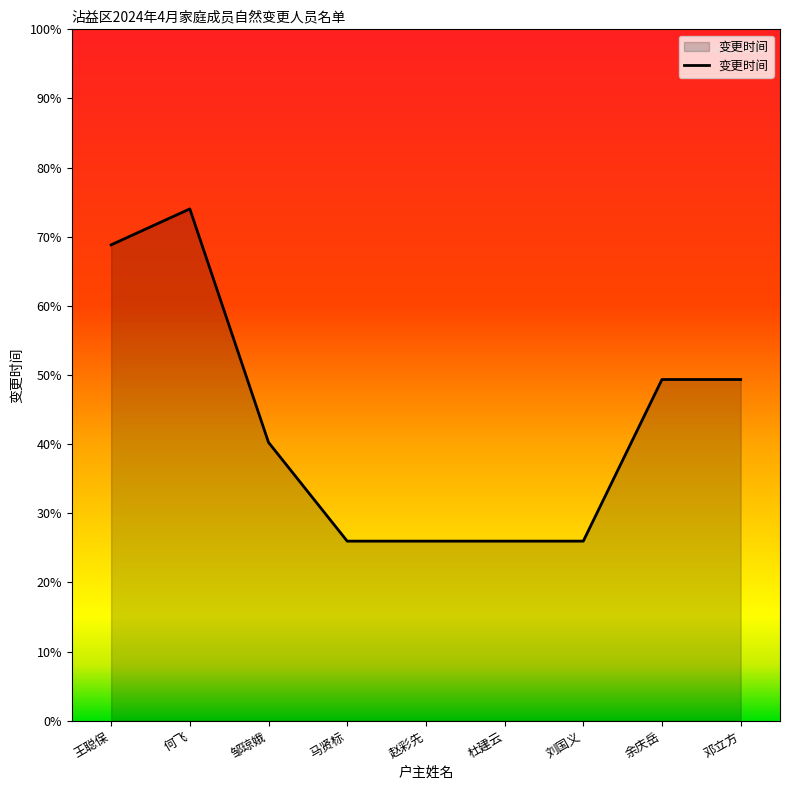

Rank the categories by value from lowest to highest.

马贤标, 赵彩先, 杜建云, 刘国义, 邹琼娥, 余庆岳, 邓立方, 王聪保, 何飞